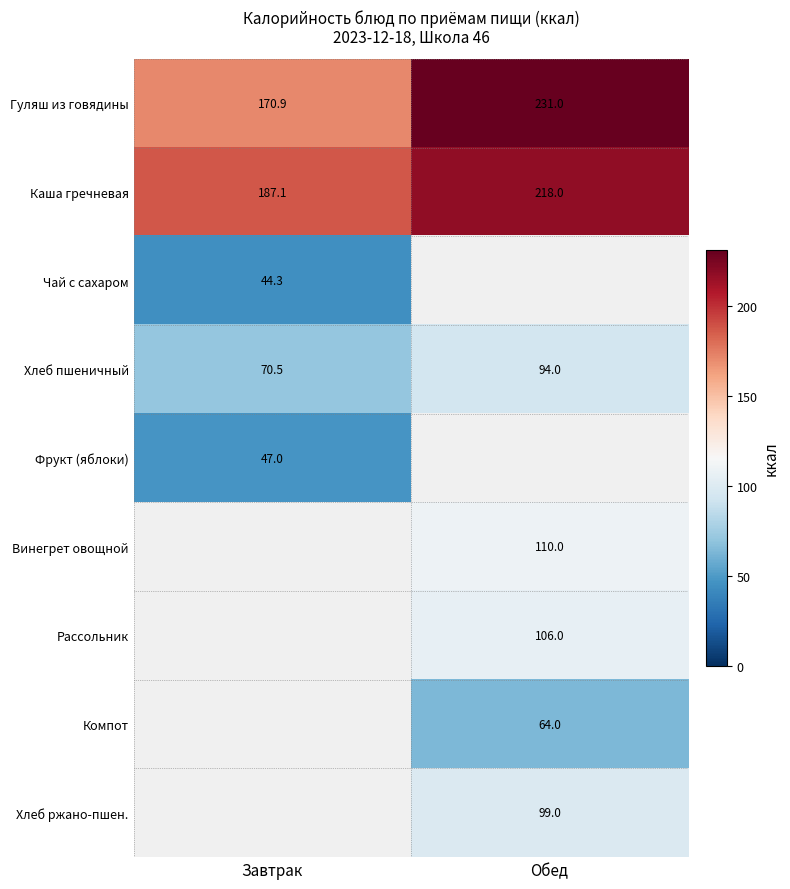

List the labels in order of Каша гречневая value, largest first.

Обед, Завтрак